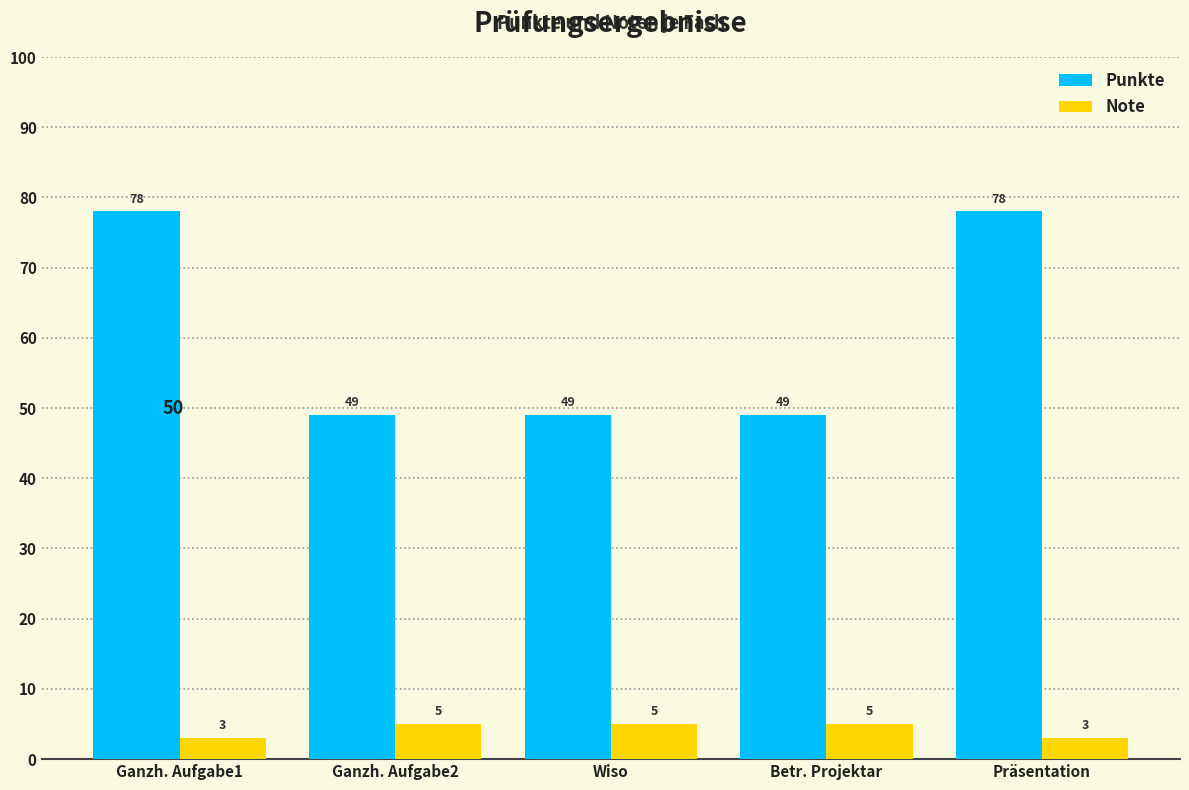

What is the total value across all series at Präsentation?

81